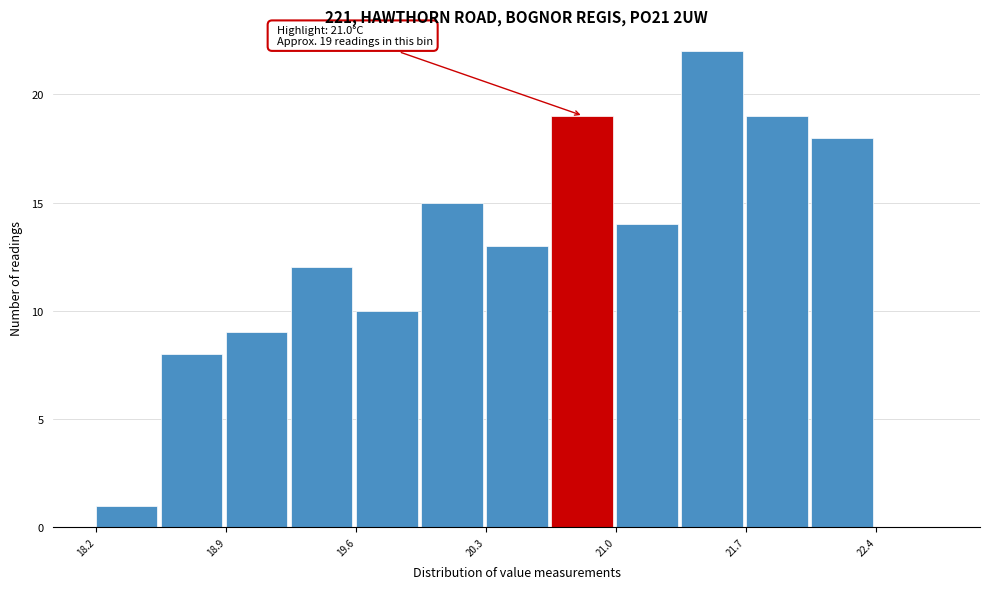

Around what value on the x-axis is the tallest bar? Give the approximate position of its centre, as read against the axis.

21.5